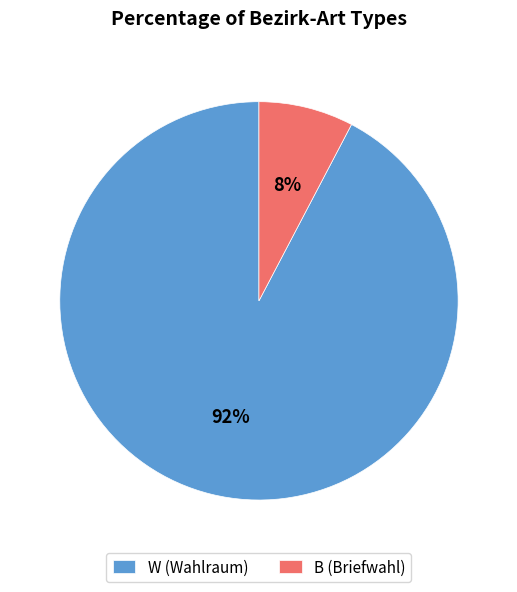

Which slice is the largest?

W